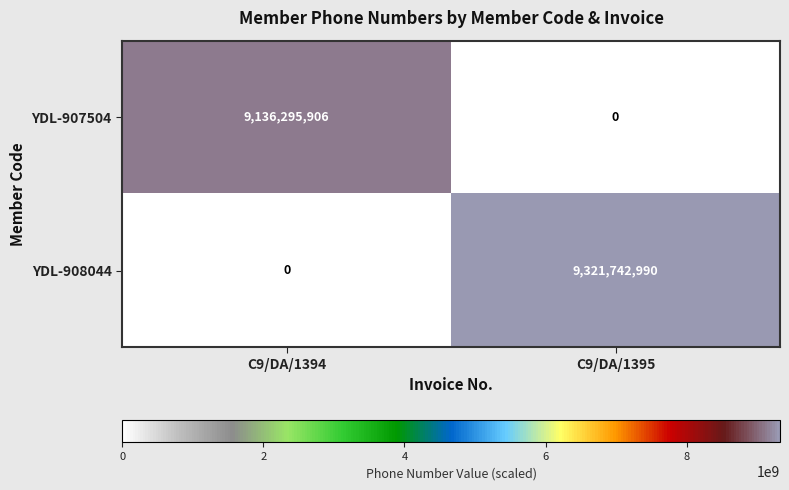

How many data points in YDL-908044 are less than 9321742990?

1